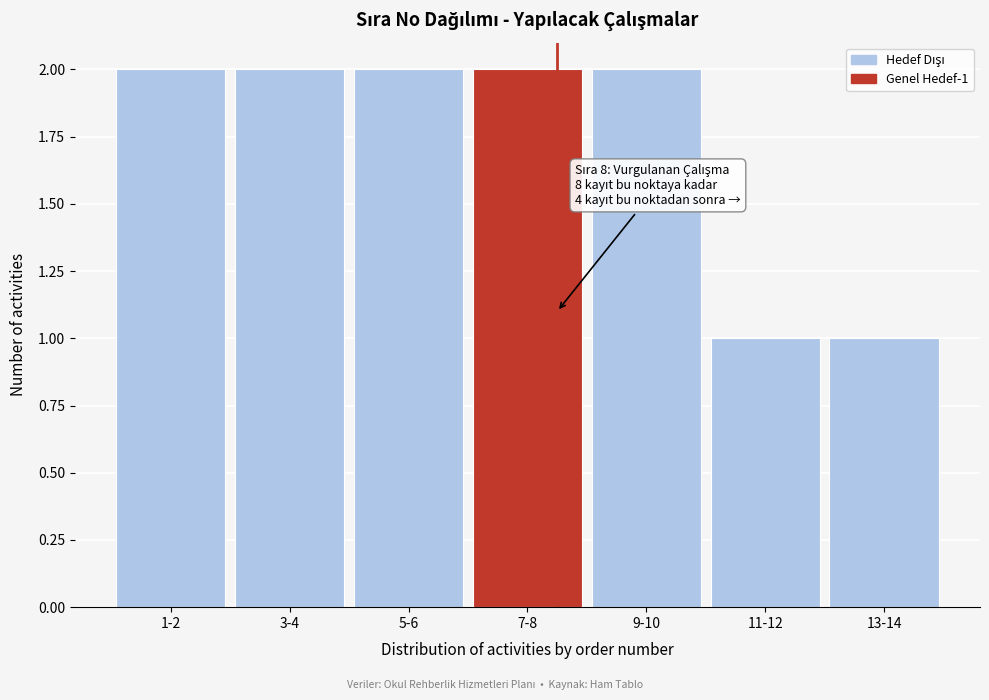

Reading right to left, what are all the values shown in this chart?

13-14=1	11-12=1	9-10=2	7-8=2	5-6=2	3-4=2	1-2=2